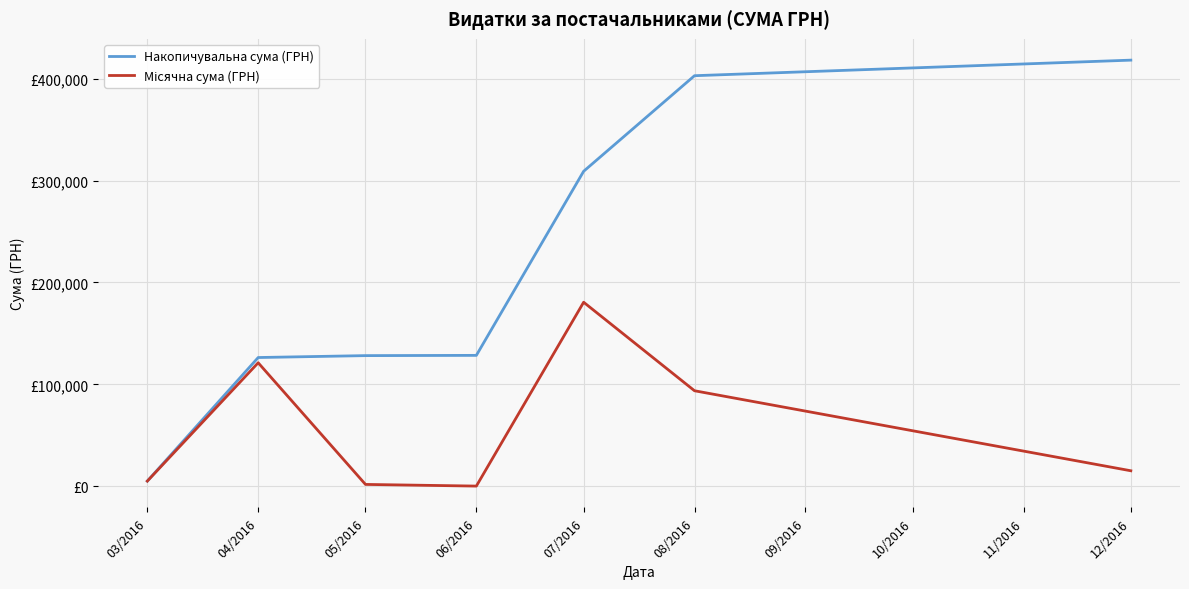

Is this an area chart (filled region under the line)?

No